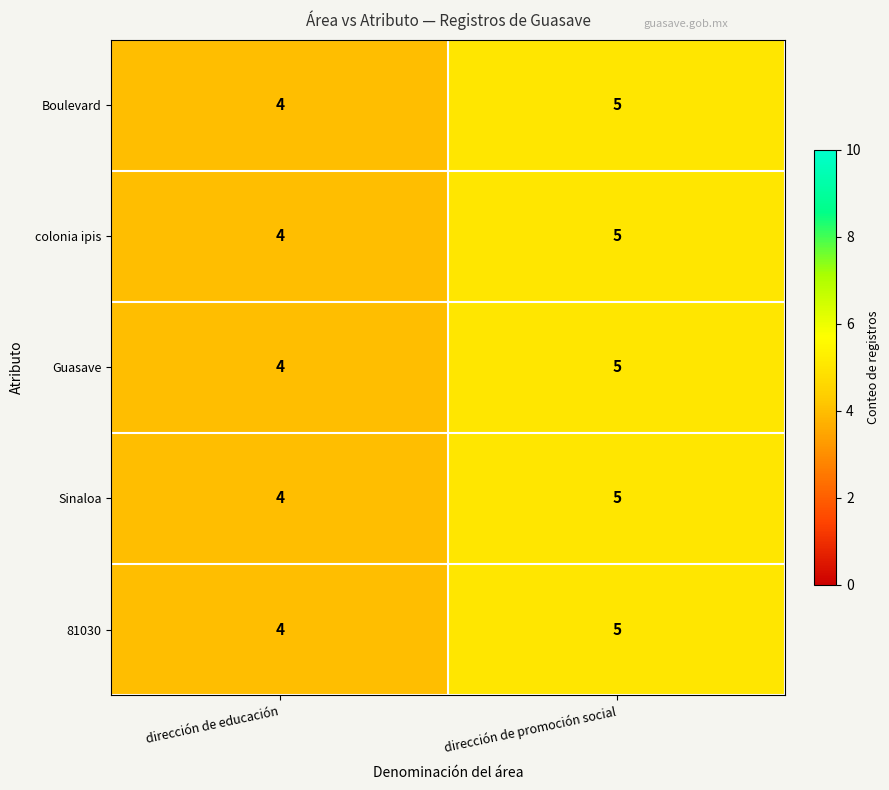

Reading left to right, what are all the values shown in this chart?

Boulevard: dirección de educación=4	dirección de promoción social=5
colonia ipis: dirección de educación=4	dirección de promoción social=5
Guasave: dirección de educación=4	dirección de promoción social=5
Sinaloa: dirección de educación=4	dirección de promoción social=5
81030: dirección de educación=4	dirección de promoción social=5